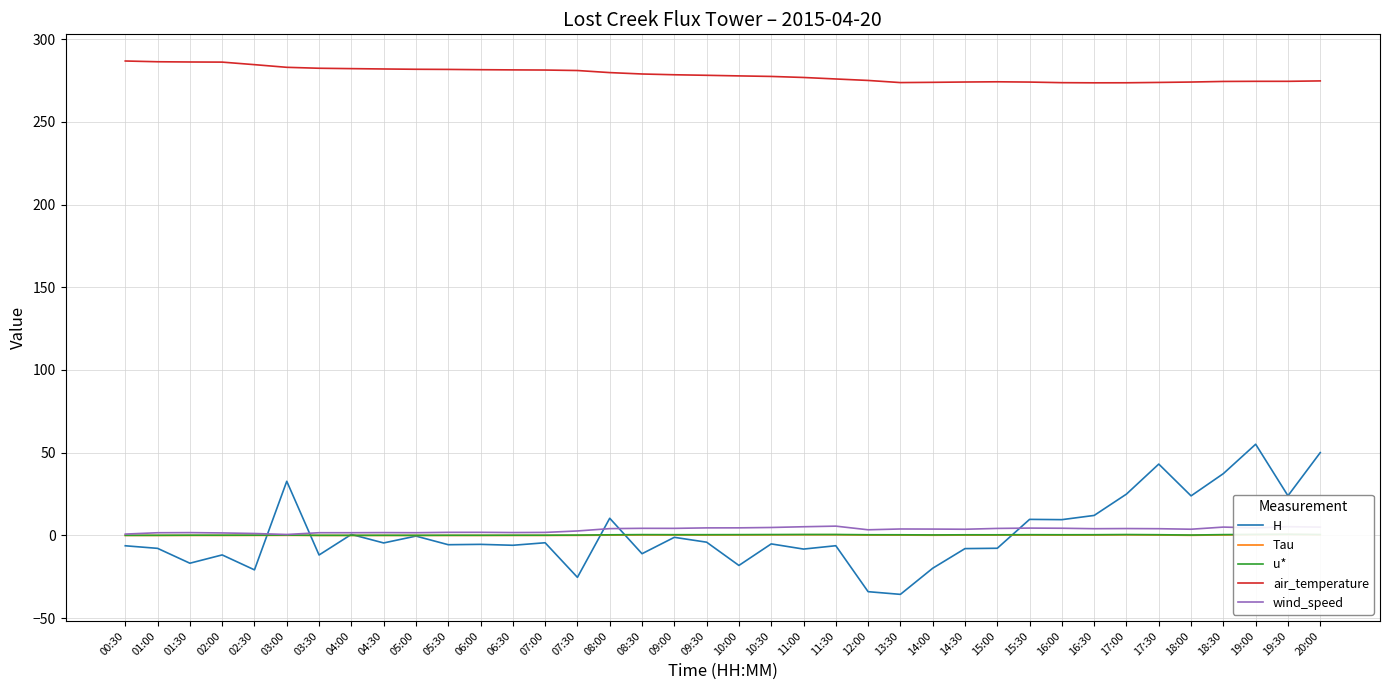

What is the approximate value of wind_speed at 04:00?

1.7